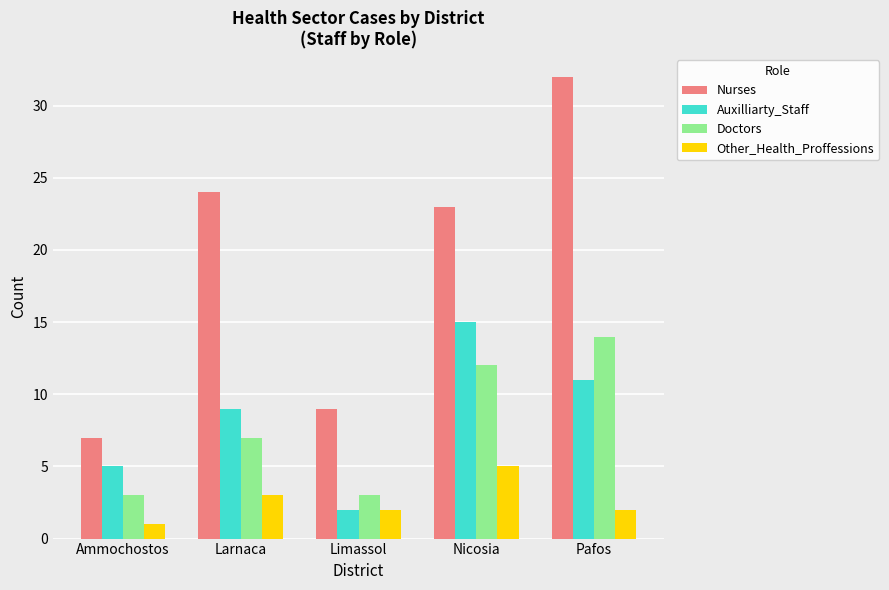

The value of Doctors at Nicosia is 3. True or false?

False